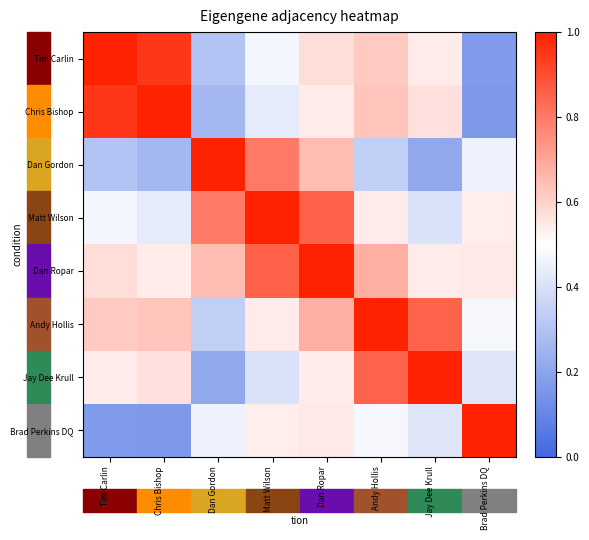

Count the number of data series in this chart.

8